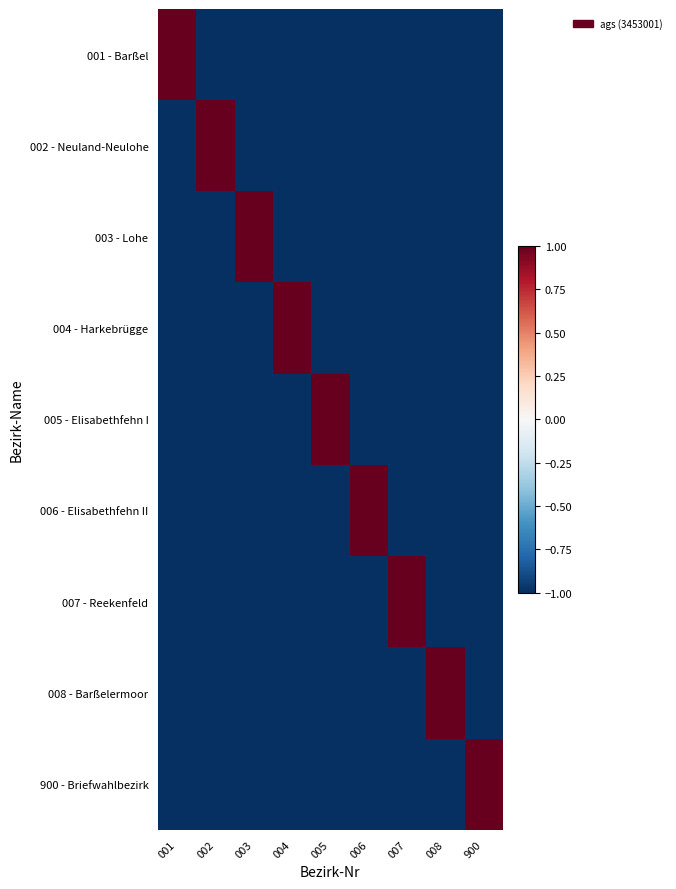

Reading left to right, what are all the values shown in this chart?

001 - Barßel: 001=1	002=-1	003=-1	004=-1	005=-1	006=-1	007=-1	008=-1	900=-1
002 - Neuland-Neulohe: 001=-1	002=1	003=-1	004=-1	005=-1	006=-1	007=-1	008=-1	900=-1
003 - Lohe: 001=-1	002=-1	003=1	004=-1	005=-1	006=-1	007=-1	008=-1	900=-1
004 - Harkebrügge: 001=-1	002=-1	003=-1	004=1	005=-1	006=-1	007=-1	008=-1	900=-1
005 - Elisabethfehn I: 001=-1	002=-1	003=-1	004=-1	005=1	006=-1	007=-1	008=-1	900=-1
006 - Elisabethfehn II: 001=-1	002=-1	003=-1	004=-1	005=-1	006=1	007=-1	008=-1	900=-1
007 - Reekenfeld: 001=-1	002=-1	003=-1	004=-1	005=-1	006=-1	007=1	008=-1	900=-1
008 - Barßelermoor: 001=-1	002=-1	003=-1	004=-1	005=-1	006=-1	007=-1	008=1	900=-1
900 - Briefwahlbezirk: 001=-1	002=-1	003=-1	004=-1	005=-1	006=-1	007=-1	008=-1	900=1